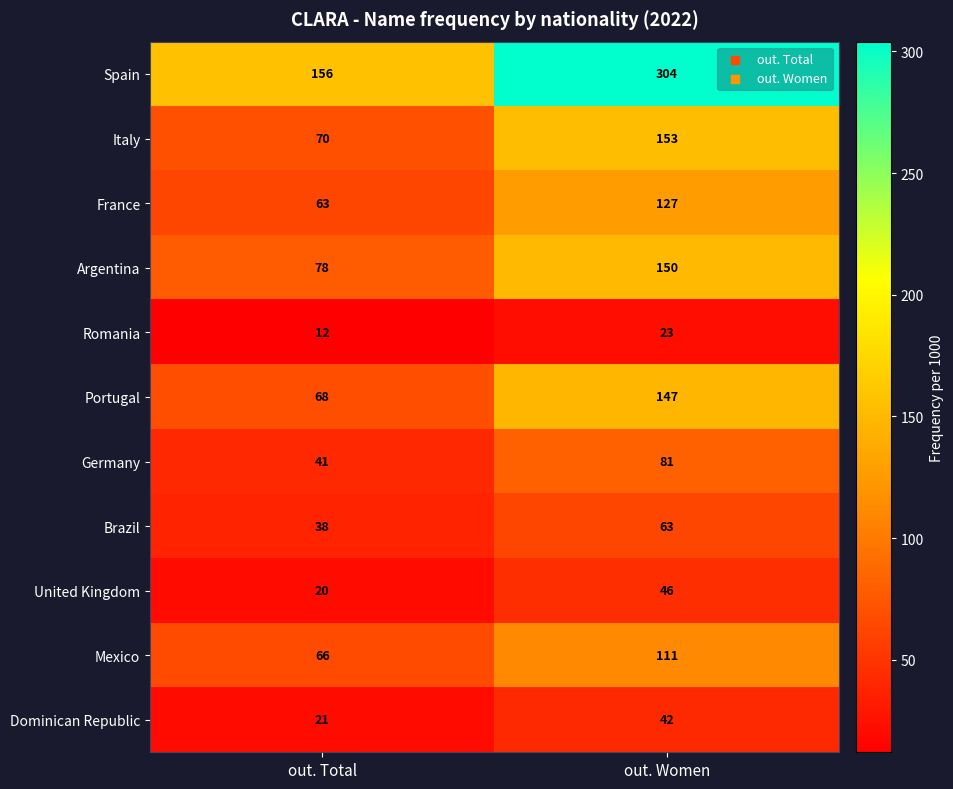

At which category is the sum across all series the highest?

out. Women